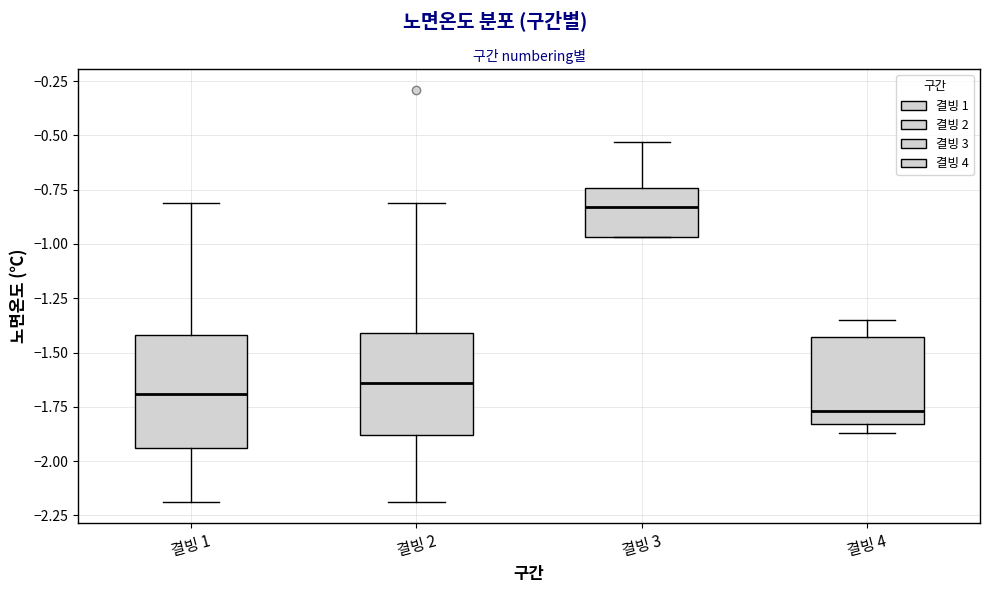

Which box's median line is the lowest?

결빙 4